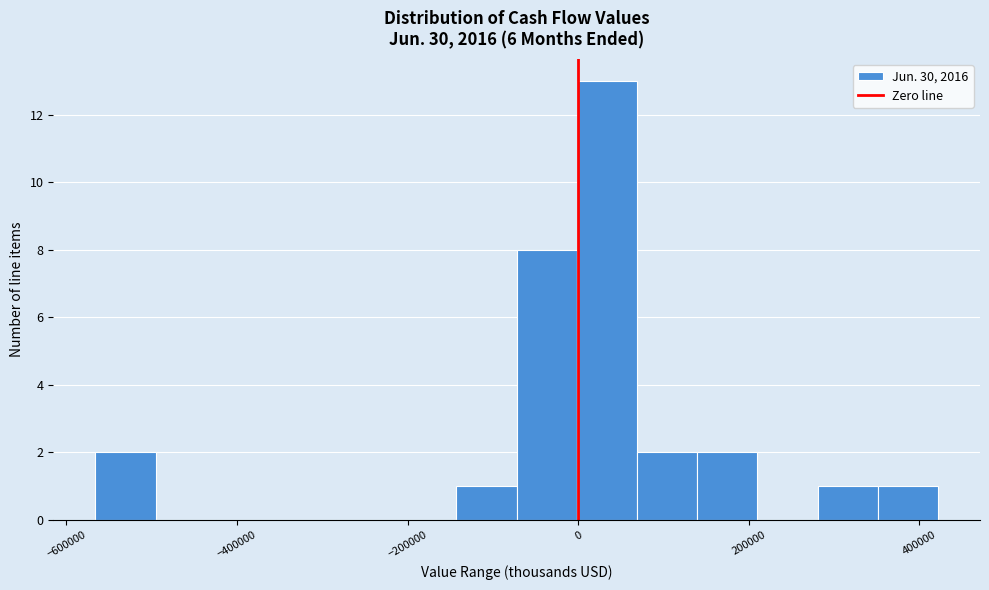

Read against the x-axis, roughly where is the centre of the tallest bar?

40000